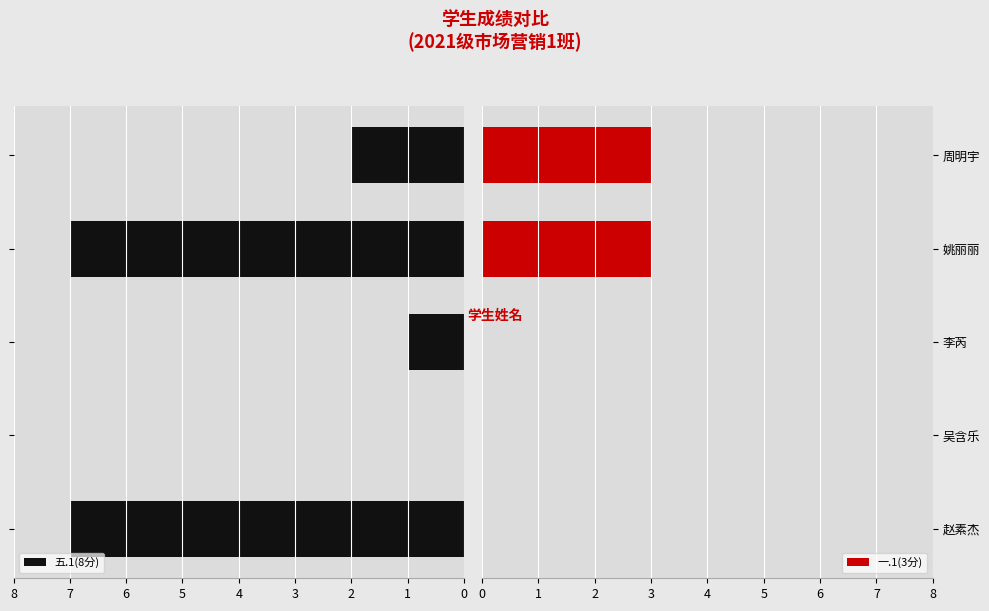

What is the maximum value for 五.1(8分)?

7